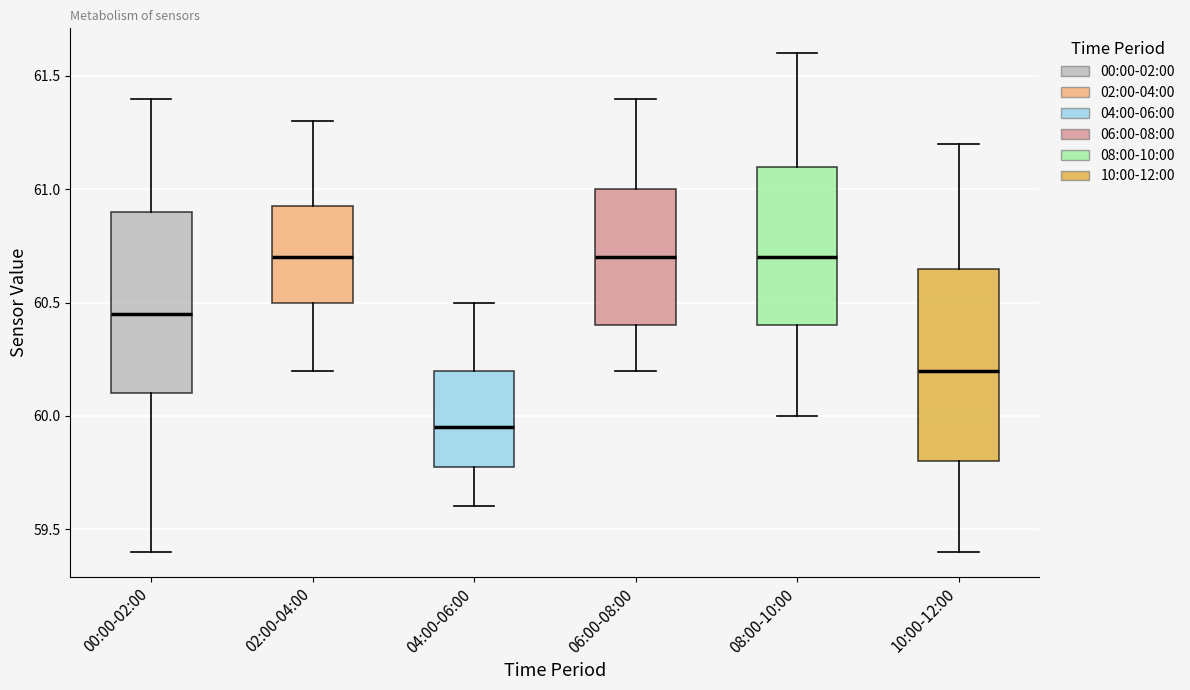

Reading left to right, read every box against the y-axis: the position of its median line, the range the box covers, and the ends of its whiskers. The values are not printed on the chart, so give them approximately, as read against the axis.

00:00-02:00: median 60.45, box 60.10 to 60.90, whiskers 59.40 to 61.40
02:00-04:00: median 60.70, box 60.50 to 60.95, whiskers 60.20 to 61.30
04:00-06:00: median 59.95, box 59.80 to 60.20, whiskers 59.60 to 60.50
06:00-08:00: median 60.70, box 60.40 to 61.00, whiskers 60.20 to 61.40
08:00-10:00: median 60.70, box 60.40 to 61.10, whiskers 60.00 to 61.60
10:00-12:00: median 60.20, box 59.80 to 60.65, whiskers 59.40 to 61.20